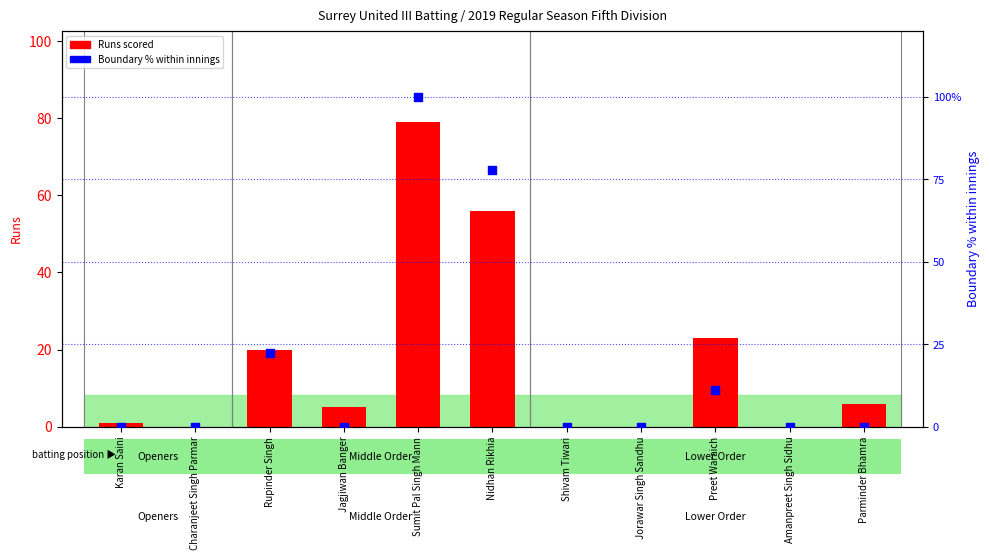

What is the change in value from Rupinder Singh to Preet Waraich?

-11.1